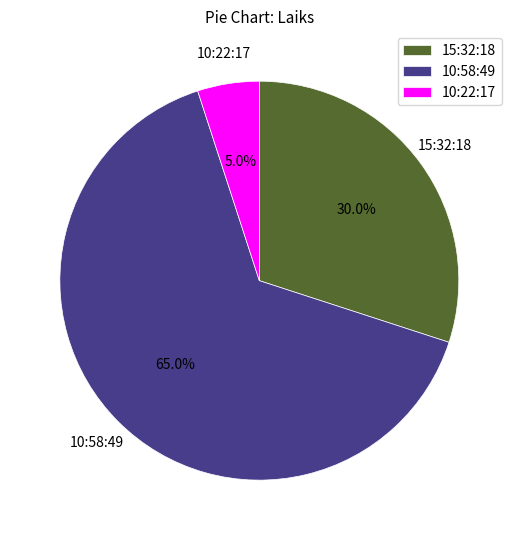

To the nearest percent, what is the average slice percentage?

33%